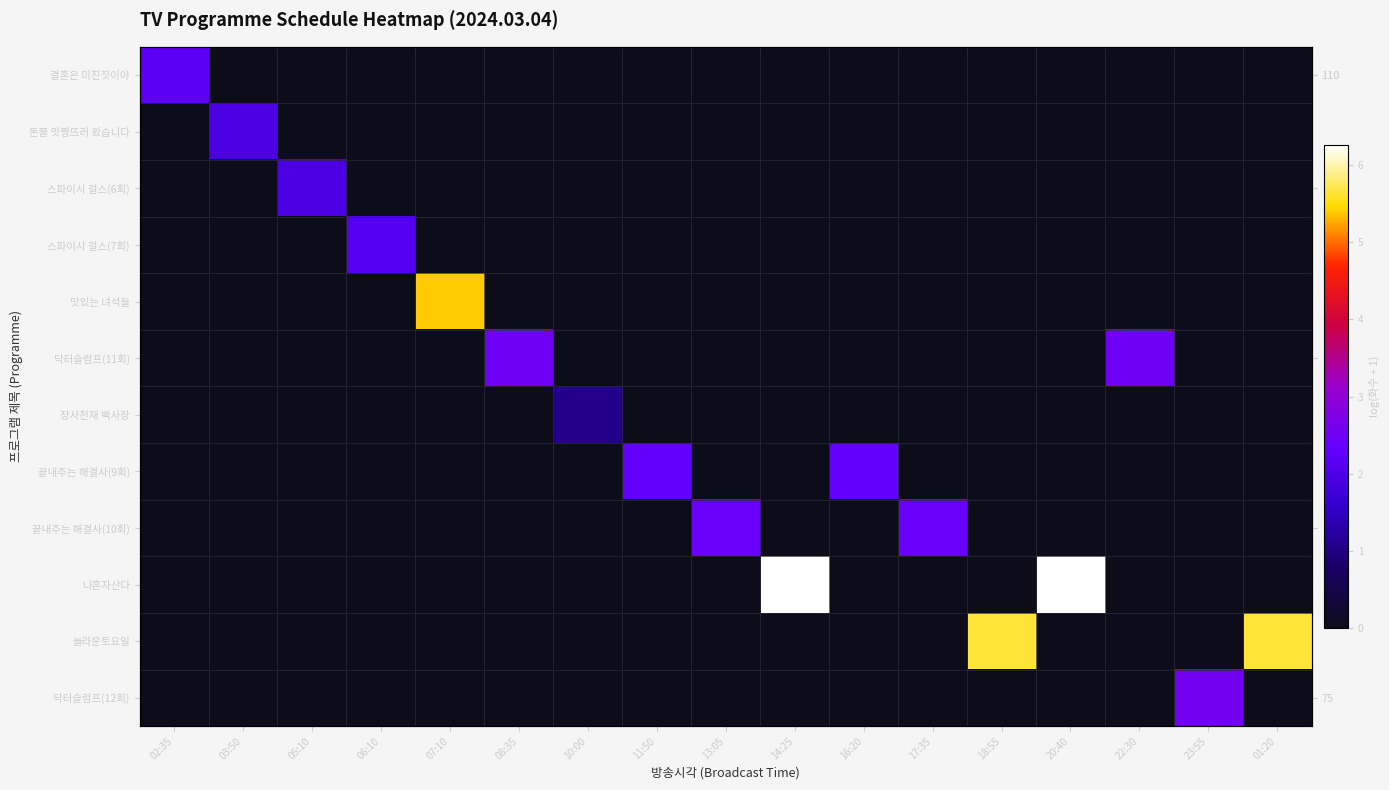

Which series has the largest total across all categories?

나혼자산다